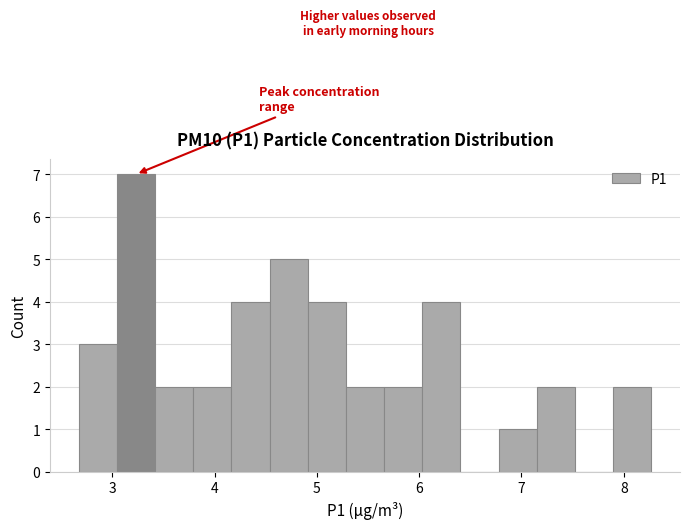

Read against the x-axis, roughly where is the centre of the tallest bar?

3.2